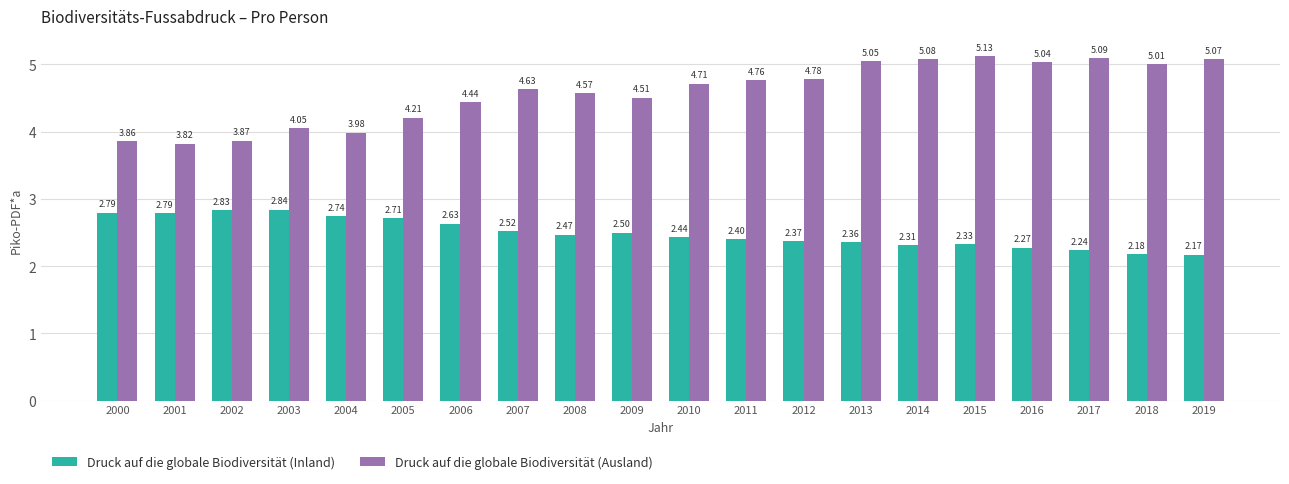

Count the Druck auf die globale Biodiversität (Inland) values in the range 2 to 3.

20